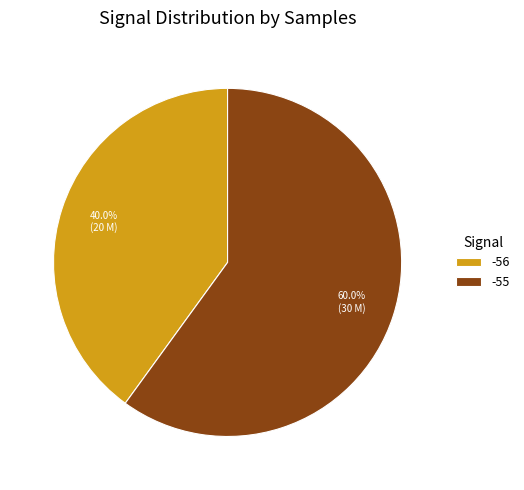

What is the largest slice in the pie chart?

-55